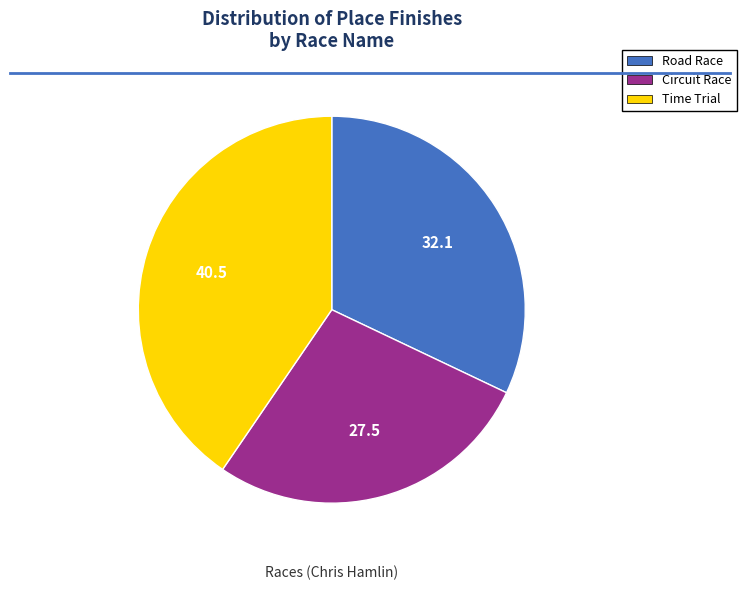

Which category has the smallest portion of the pie?

Circuit Race